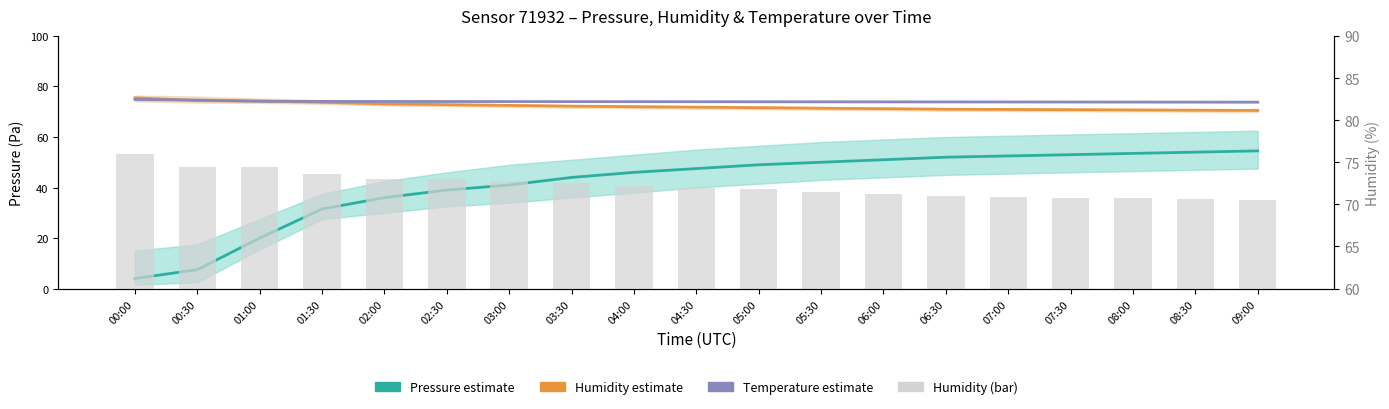

At which label is Humidity center closest to 73?

02:00